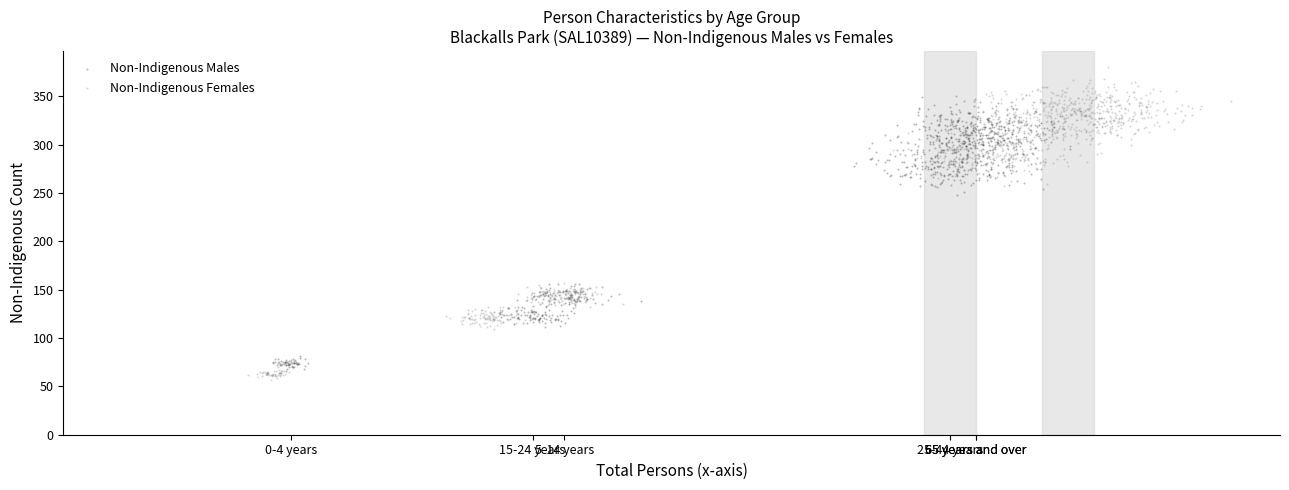

Which series has the largest Y range (max minus min)?

Non-Indigenous Females